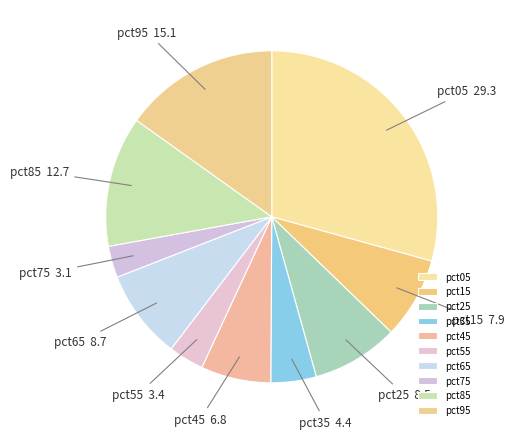

Which has a higher value, pct15 or pct55?

pct15